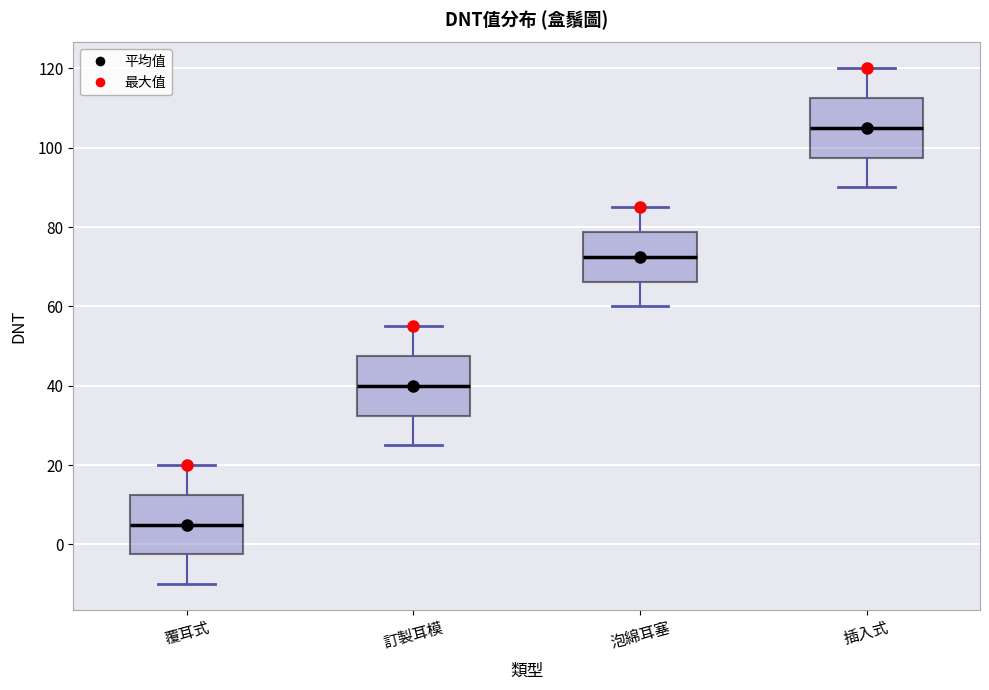

Where does the upper whisker of the box for 插入式 end on the y-axis? The values are not printed on the chart, so give them approximately, as read against the axis.

120